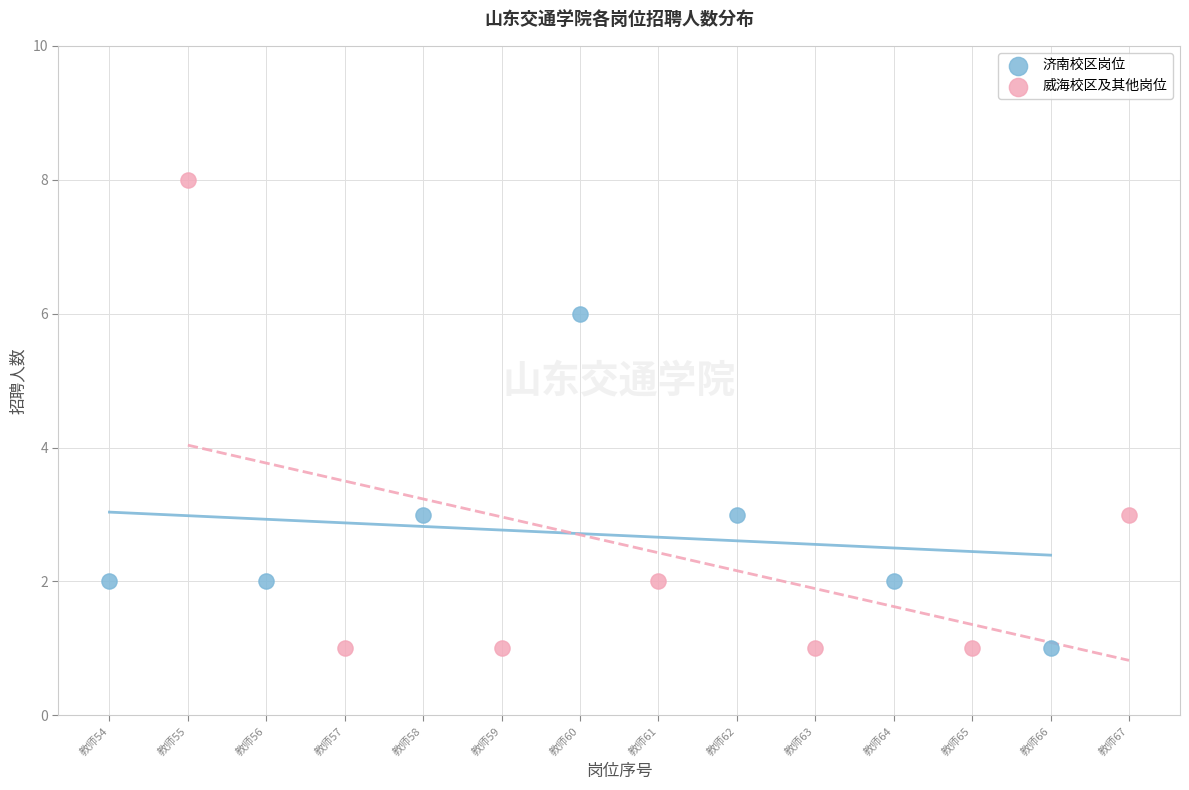

Which series contains the highest Y value?

威海校区及其他岗位